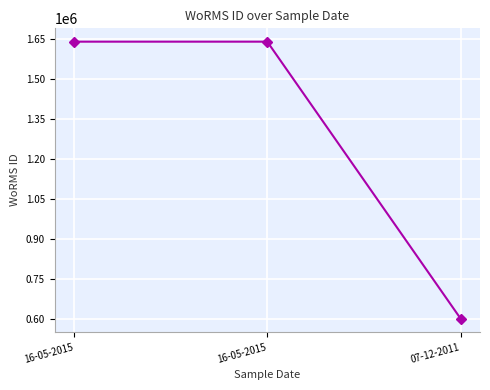

Is this an area chart (filled region under the line)?

No